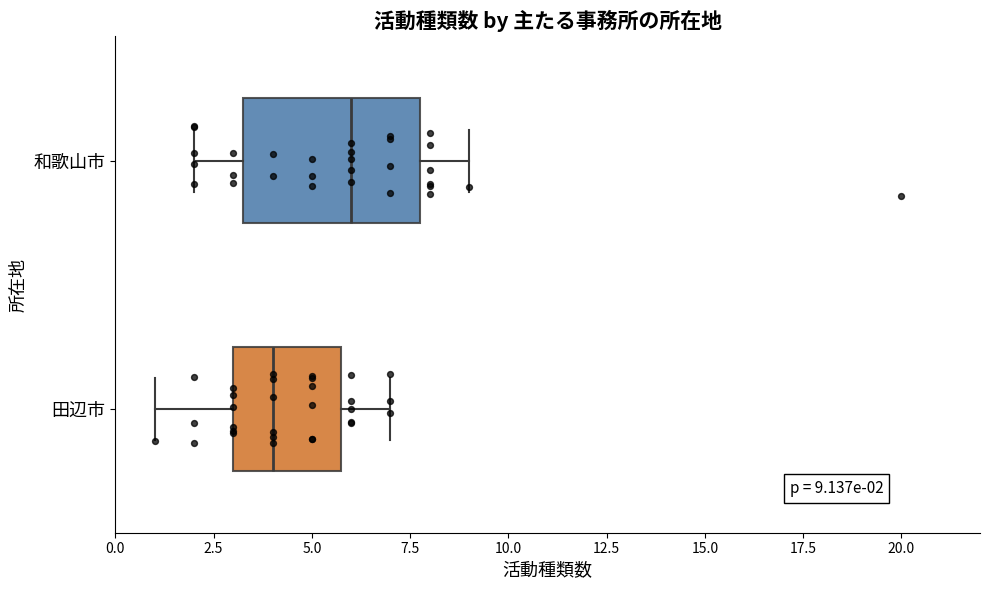

Which box's median line is the furthest to the right?

和歌山市